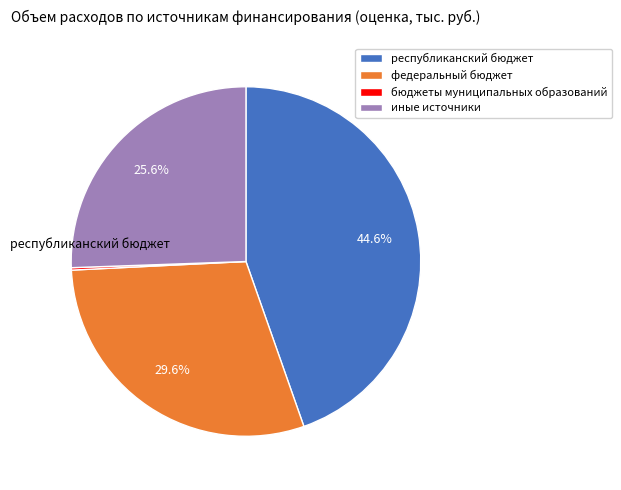

To the nearest percent, what is the difference between the largest and smallest slice percentages?

44%